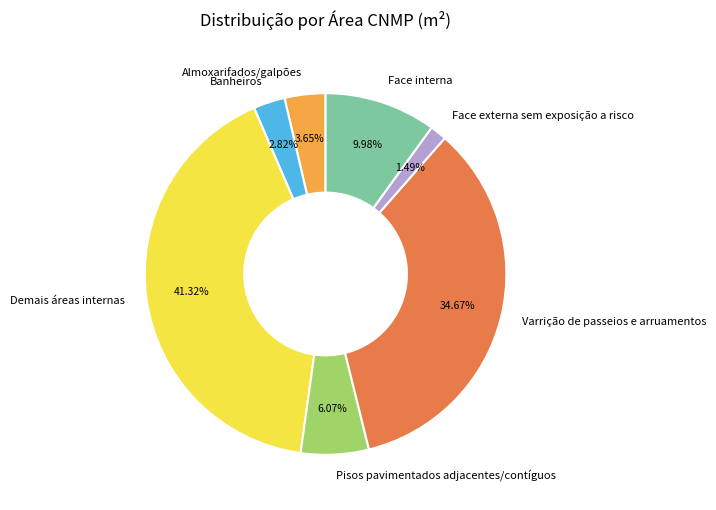

To the nearest percent, what portion does Demais áreas internas represent?

41%